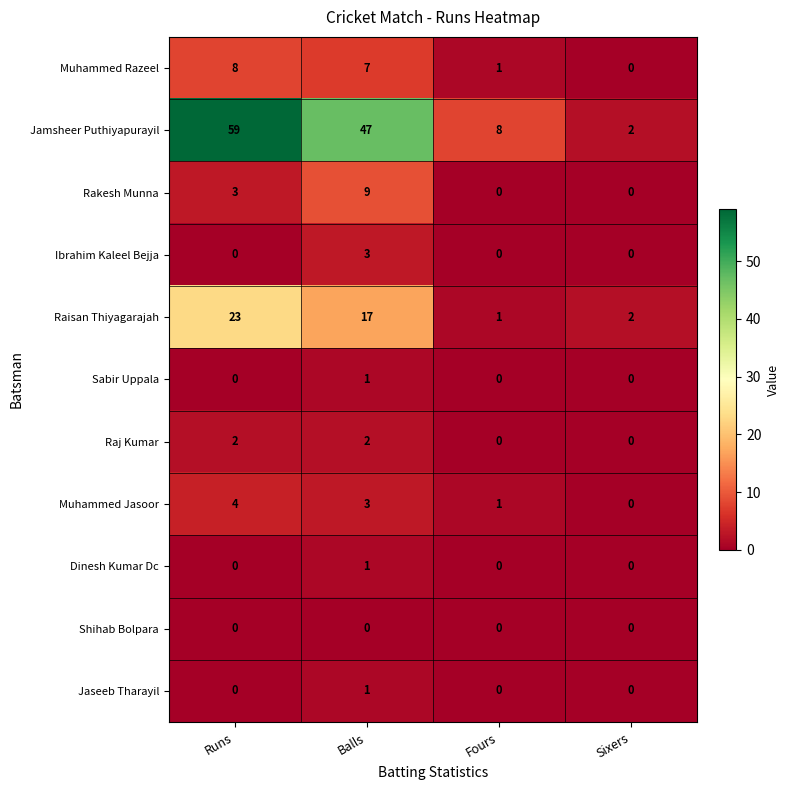

Which series changed the most between Runs and Sixers?

Jamsheer Puthiyapurayil